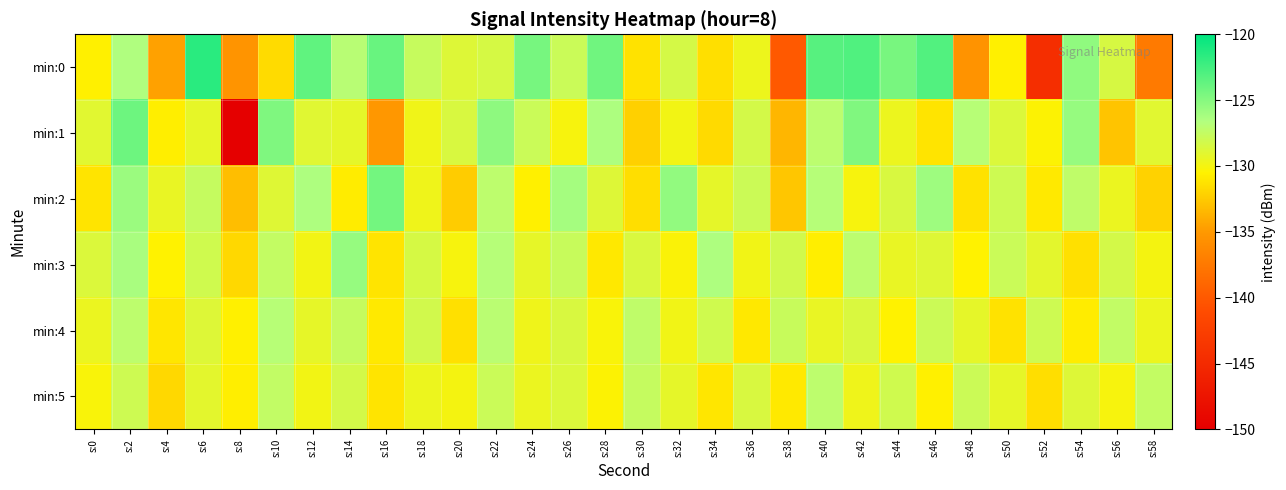

At which category is the sum across all series the highest?

s:2